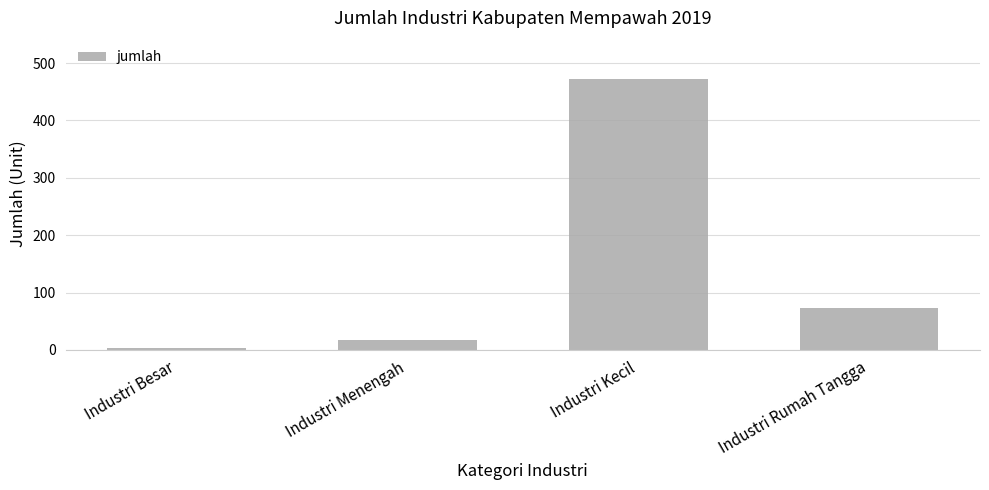

How many data points does each series have?

4